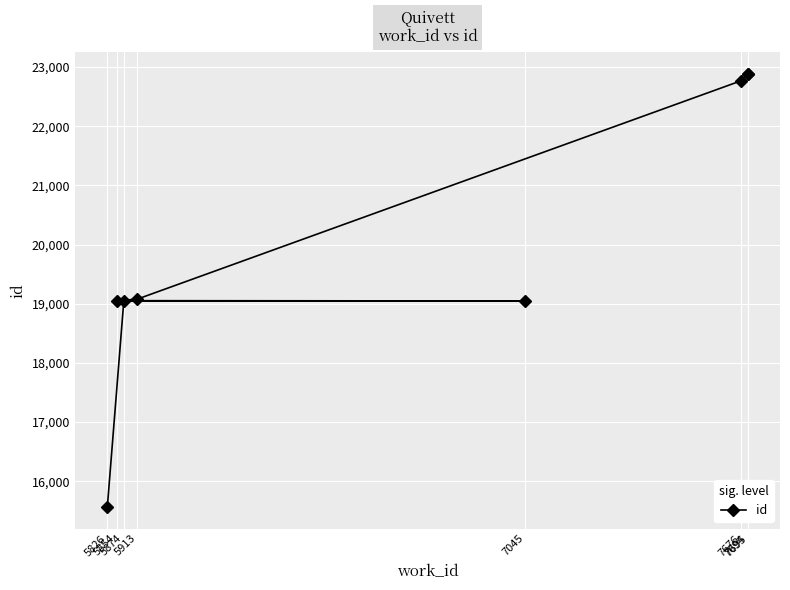

What is the label of the 2nd point from the right?

7694